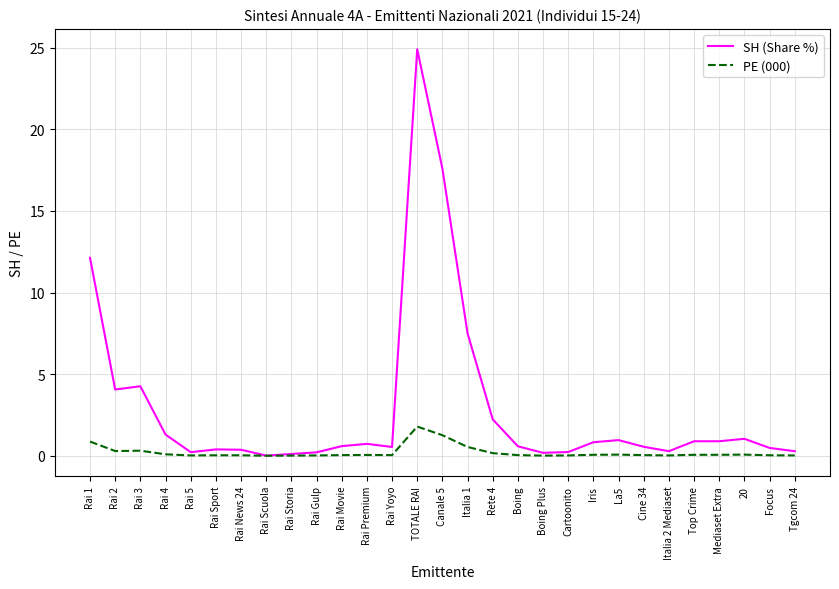

Which series has the largest total across all categories?

SH (Share %)